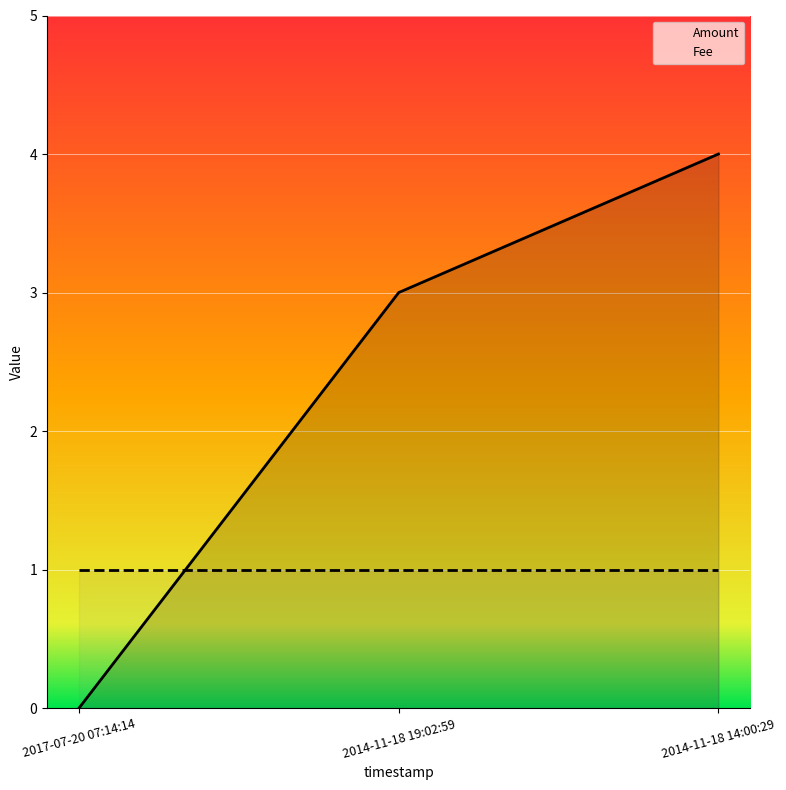

What position from the left is 2014-11-18 14:00:29?

3